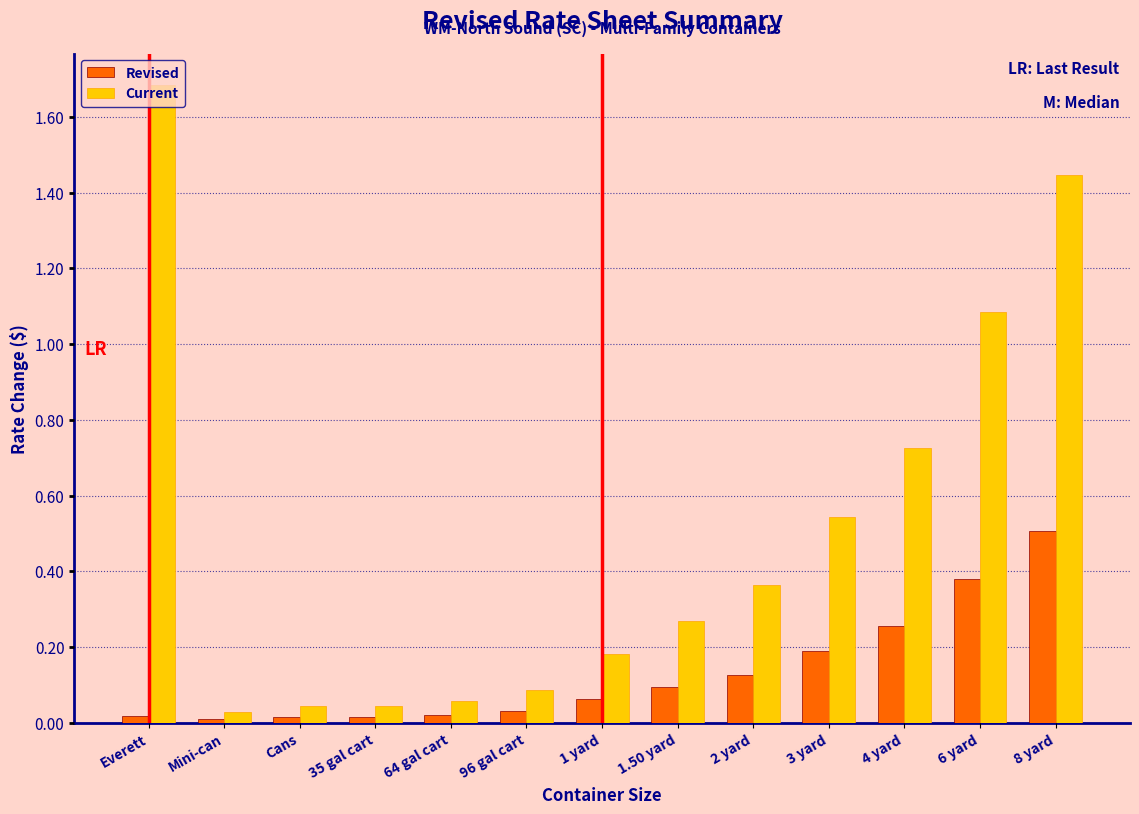

Rank the series at 2 yard from lowest to highest value.

Revised, Current